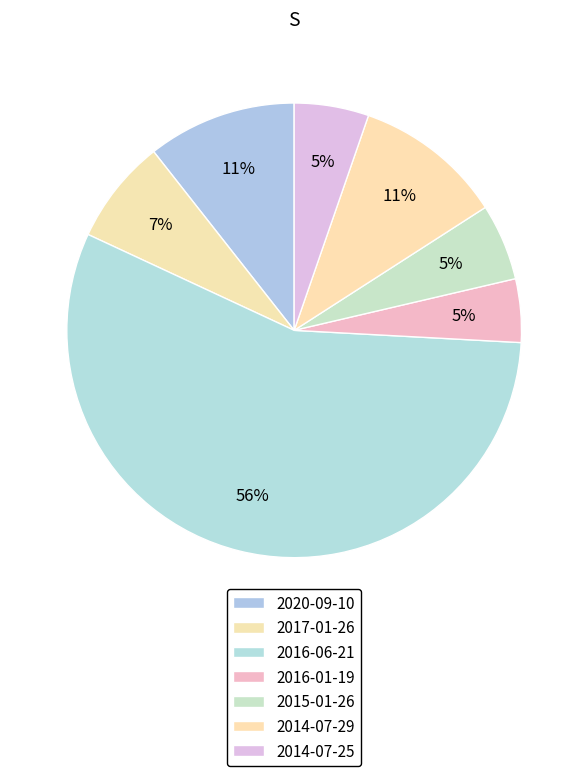

How much of the chart is everything except 2016-06-21?

43.9%